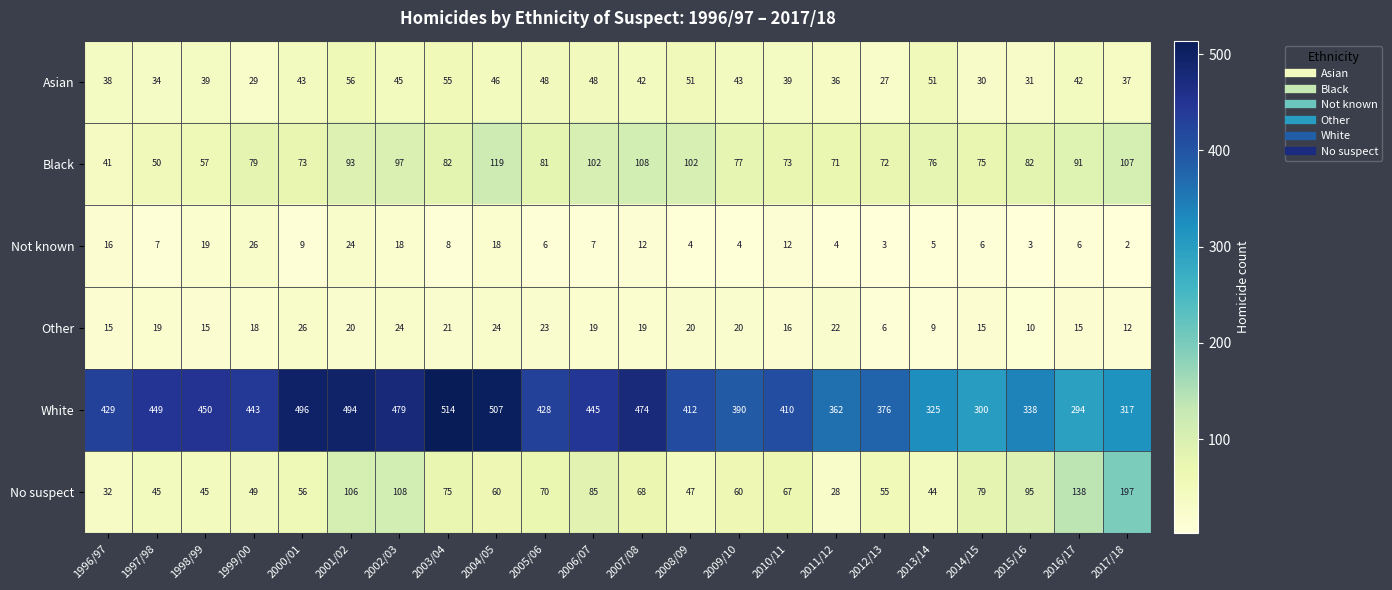

At 2017/18, list the series in order from largest to smallest.

White, No suspect, Black, Asian, Other, Not known